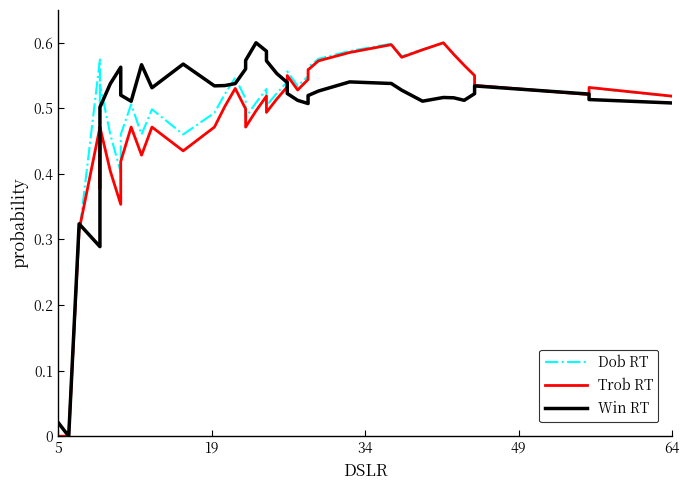

At how many categories does at least one series exceed 0?

39